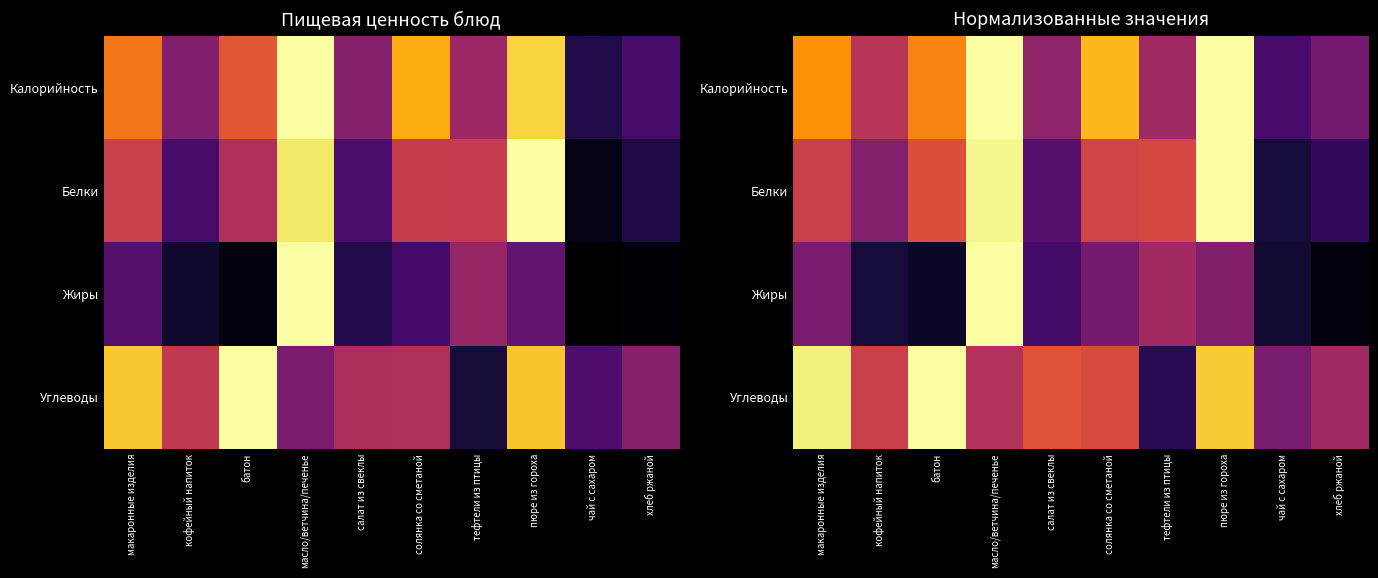

What is the difference between the Белки values at хлеб ржаной and кофейный напиток?

0.2